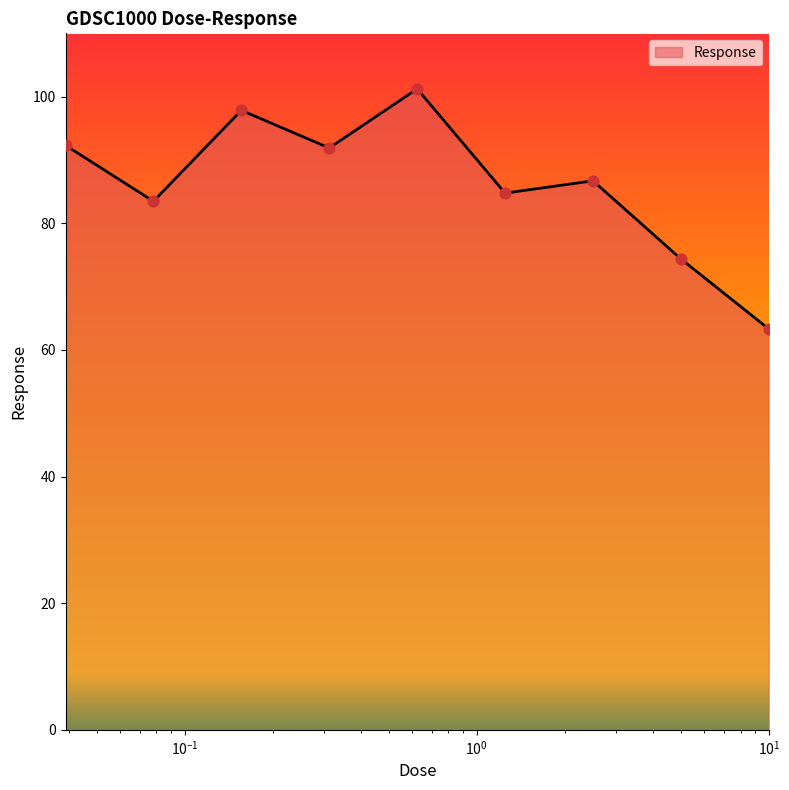

What is the smallest value displayed?

63.3